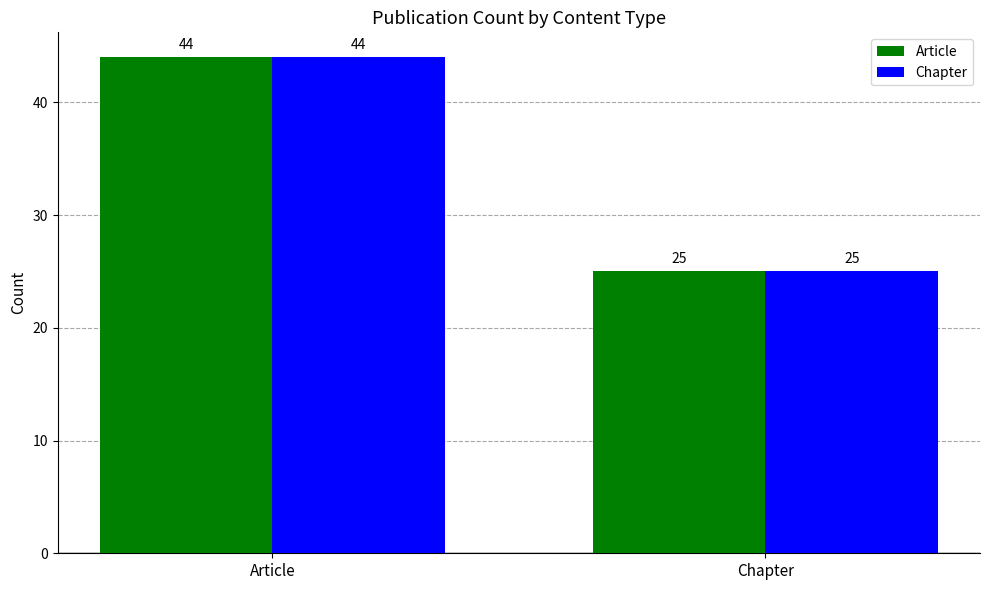

What is the difference between the Article values at Chapter and Article?

19